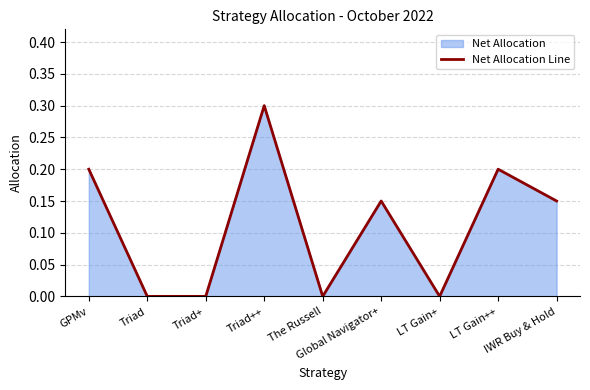

Does the chart display data point markers on the line(s)?

No